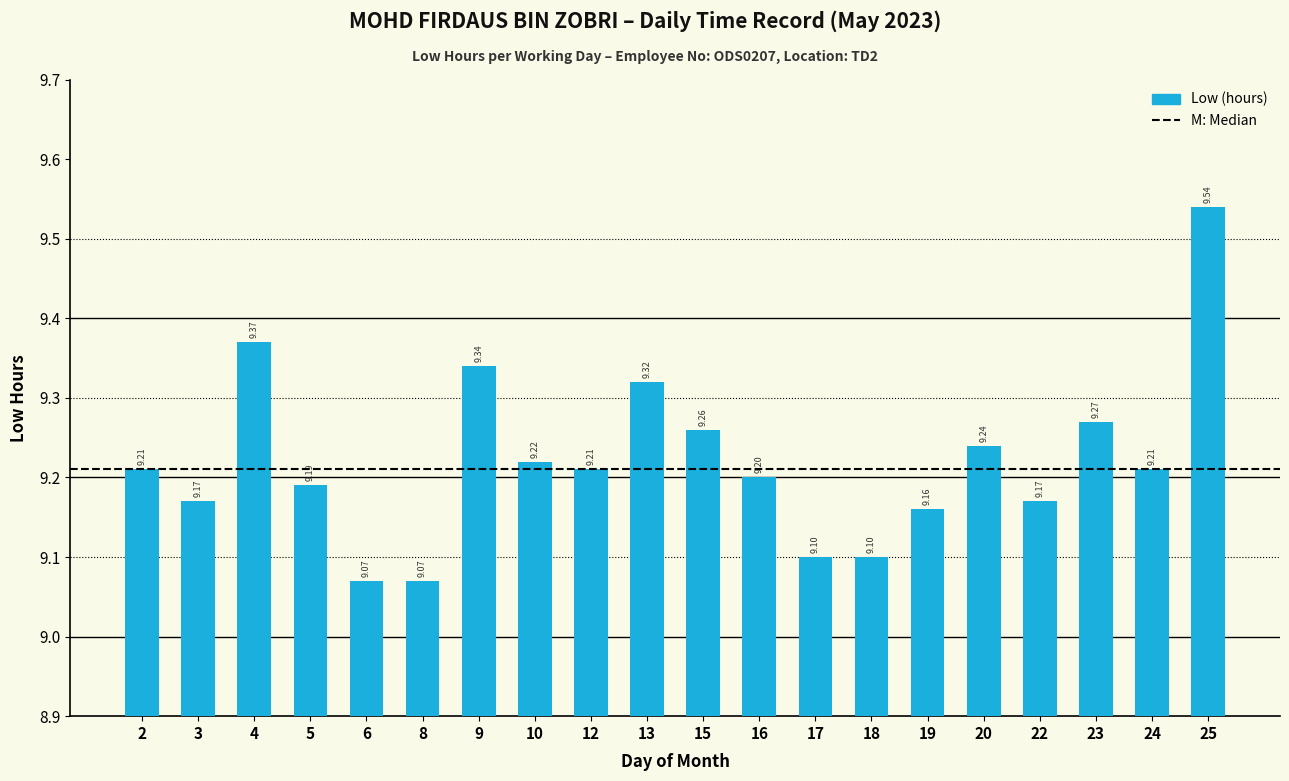

Reading right to left, transcribe all the data shown in this chart.

25=9.5	24=9.2	23=9.3	22=9.2	20=9.2	19=9.2	18=9.1	17=9.1	16=9.2	15=9.3	13=9.3	12=9.2	10=9.2	9=9.3	8=9.1	6=9.1	5=9.2	4=9.4	3=9.2	2=9.2